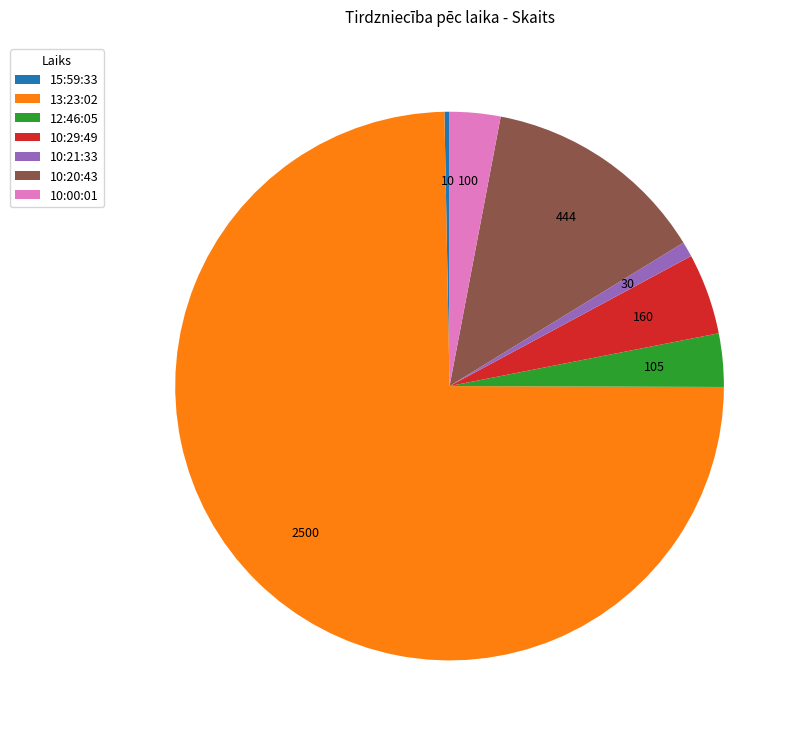

What is the majority slice?

13:23:02